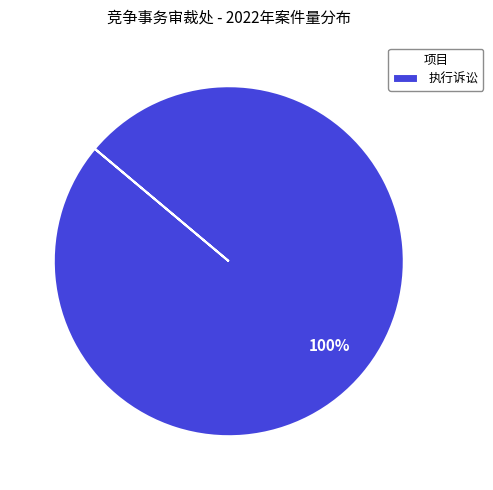

How many segments does this pie chart have?

1